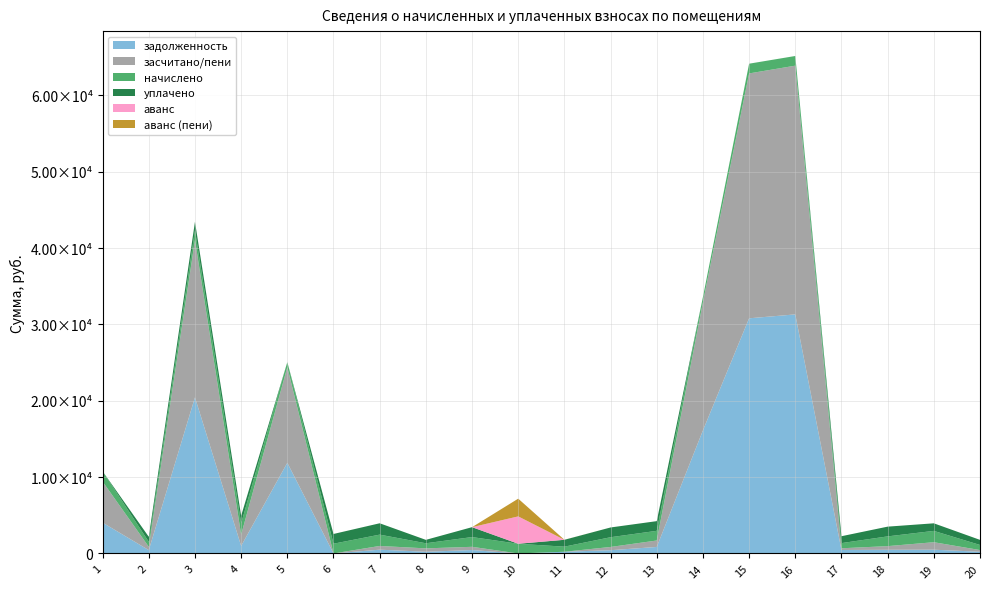

Reading right to left, transcribe all the data shown in this chart.

задолженность: 222.2	491.1	480.0	452.2	31307.9	30795.6	16113.6	848.9	425.8	222.6	0.0	445.9	222.4	493.6	0.0	11875.2	986.0	20444.0	436.6	4035.5
засчитано/пени: 222.5	982.2	480.1	225.6	32575.4	32070.9	16790.2	848.1	424.9	0.0	0.0	424.4	444.1	489.3	0.0	12528.5	1478.8	20619.3	437.9	5381.0
начислено: 667.7	1482.8	1276.1	676.6	1267.5	1275.3	676.6	1267.5	1276.1	667.7	1267.5	1276.1	667.7	1482.8	1275.3	653.2	1482.8	1275.3	653.2	1345.5
уплачено: 667.3	991.6	1276.0	903.3	0.0	0.0	0.0	1268.3	1277.0	897.8	1.5	1297.6	446.0	1487.0	1275.6	0.0	990.0	1100.0	652.0	0.0
аванс: 0.0	0.0	0.0	0.0	0.0	0.0	0.0	0.0	0.0	0.0	3586.0	0.0	0.0	0.0	0.9	0.0	0.0	0.0	0.0	0.0
аванс (пени): 0.0	0.0	0.0	0.0	0.0	0.0	0.0	0.0	0.0	7.6	2320.0	0.0	0.0	0.0	1.2	0.0	0.0	0.0	0.0	0.0